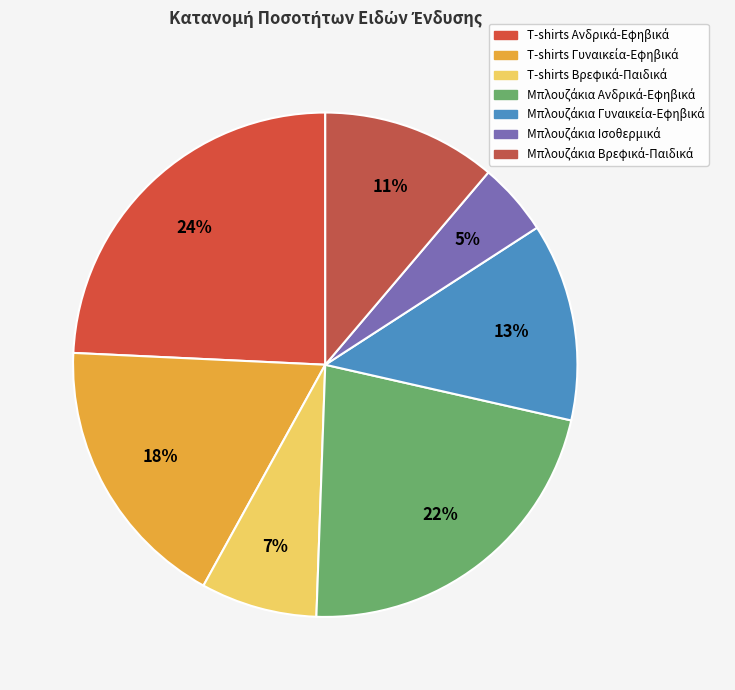

Between Μπλουζάκια Βρεφικά-Παιδικά and T-shirts Βρεφικά-Παιδικά, which is larger?

Μπλουζάκια Βρεφικά-Παιδικά